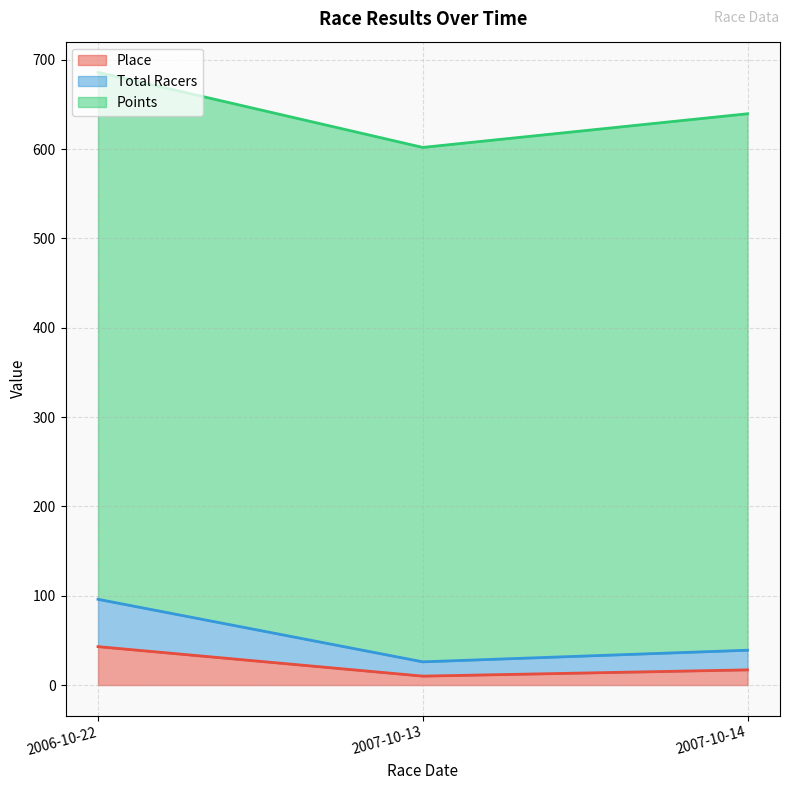

Where does the Place series first go above 17?

2006-10-22